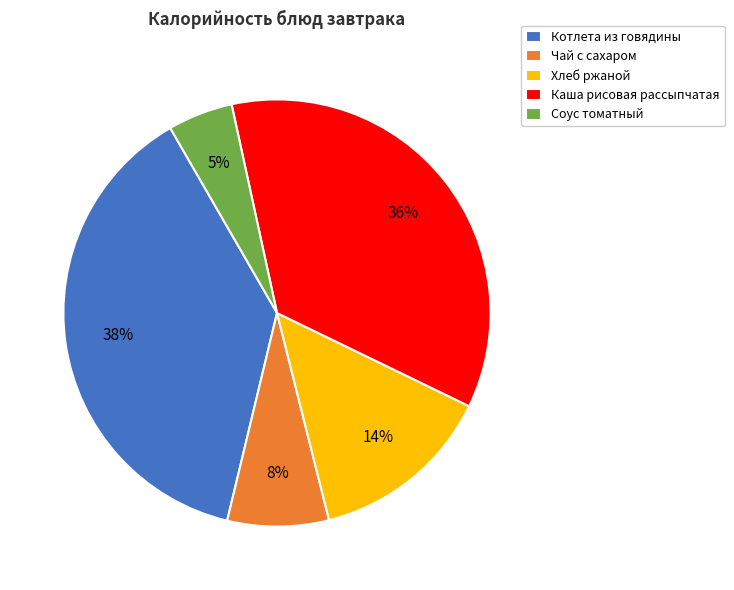

Between Чай с сахаром and Хлеб ржаной, which is larger?

Хлеб ржаной